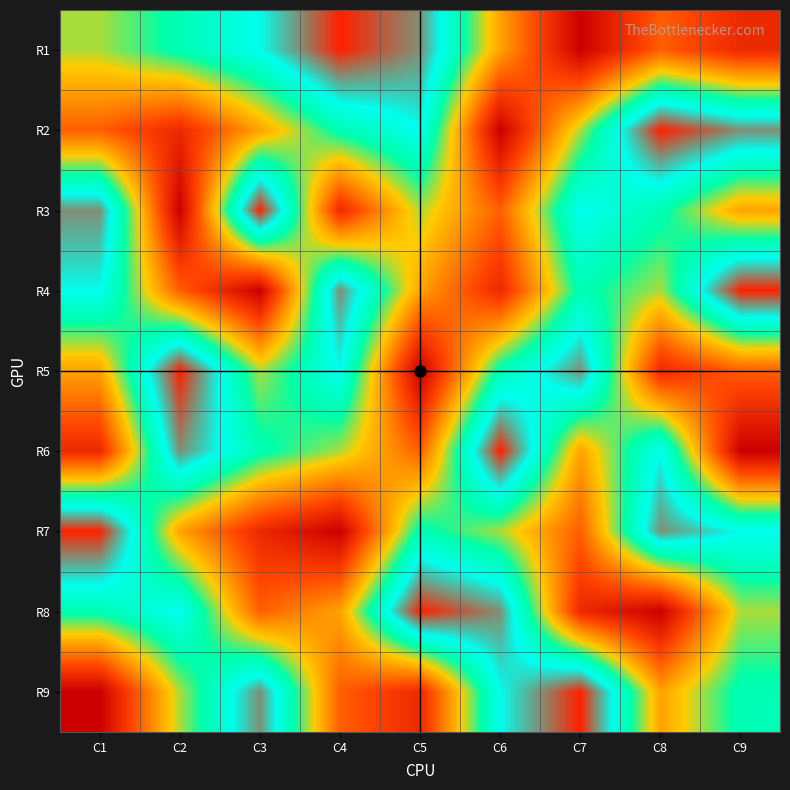

At which category is the sum across all series the highest?

C1